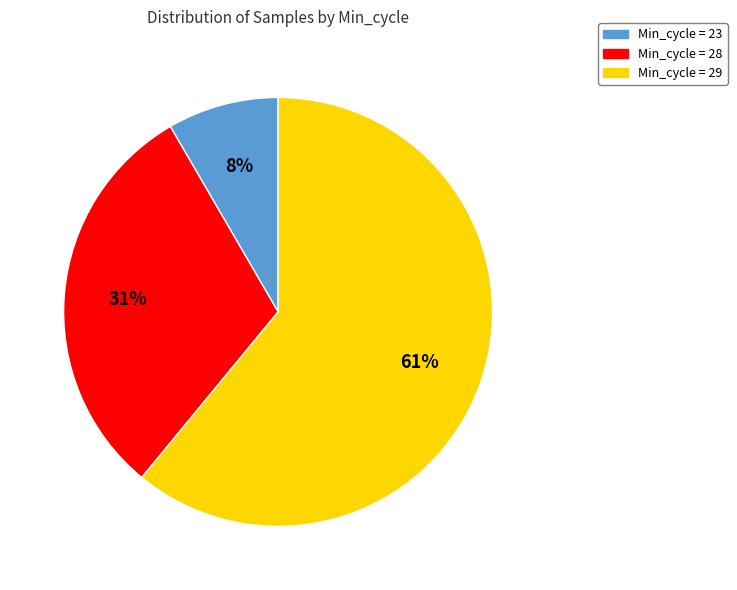

To the nearest percent, what is the difference between the largest and smallest slice percentages?

53%